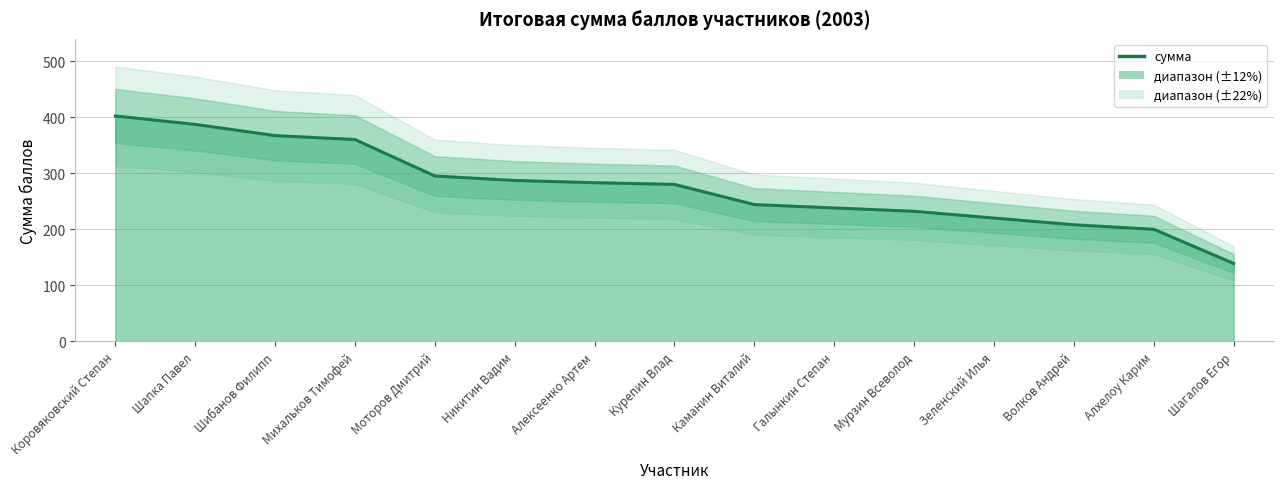

Reading right to left, transcribe all the data shown in this chart.

Шагалов Егор=139	Алхелоу Карим=200	Волков Андрей=208	Зеленский Илья=220	Мурзин Всеволод=232	Галынкин Степан=238	Каманин Виталий=244	Курепин Влад=280	Алексеенко Артем=283	Никитин Вадим=287	Моторов Дмитрий=295	Михальков Тимофей=360	Шибанов Филипп=367	Шапка Павел=387	Коровяковский Степан=402